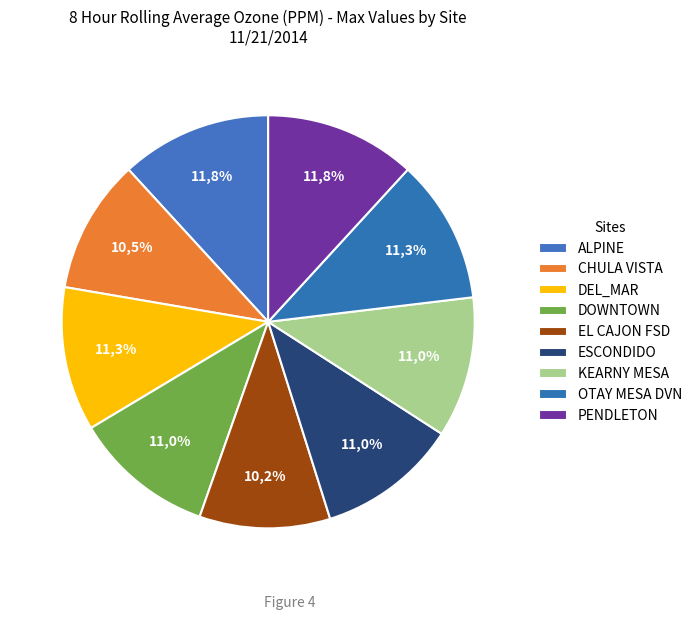

How many slices are in this pie chart?

9